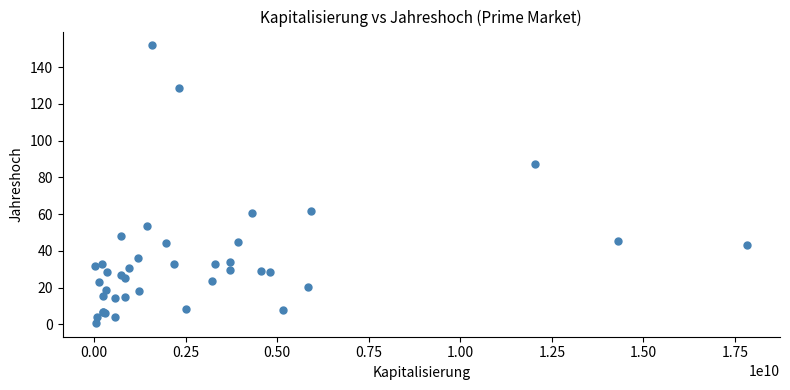

What Y value in the scatter plot is closest to 76?

87.5